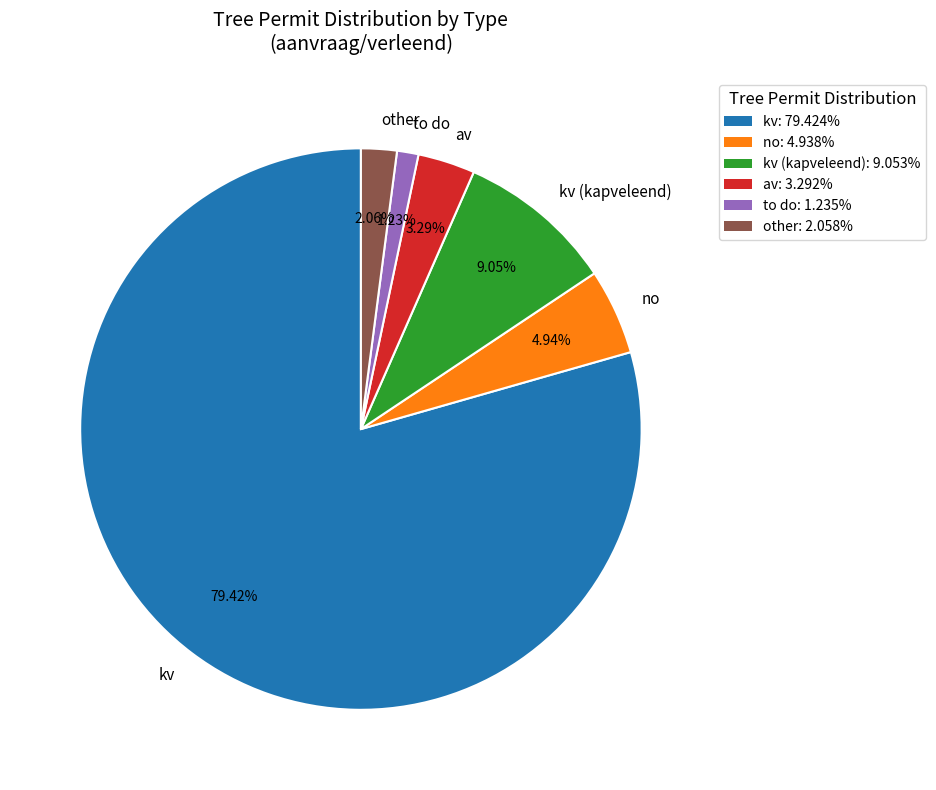

To the nearest percent, what is the average slice percentage?

17%